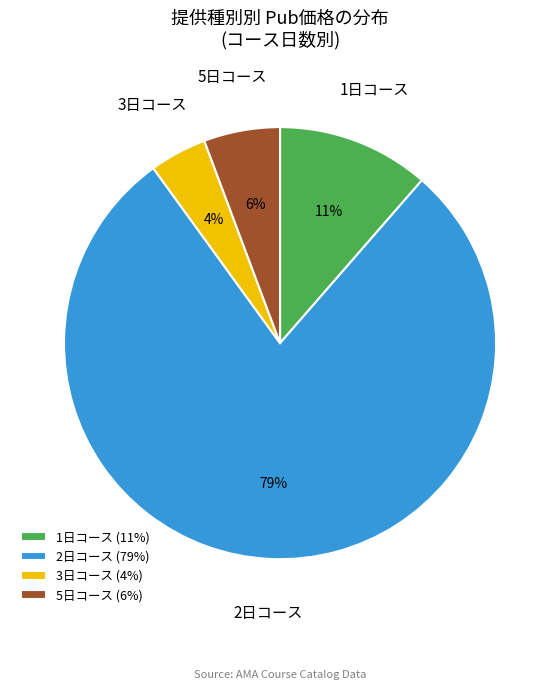

Count the number of slices in the pie.

4